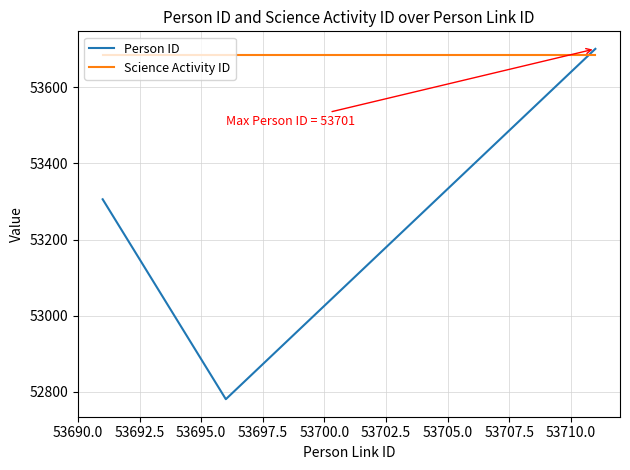

Which series has the largest total across all categories?

Science Activity ID